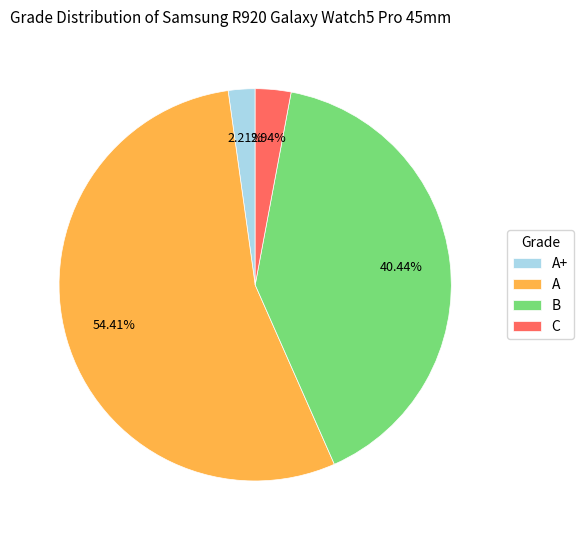

Which category has the smallest portion of the pie?

A+